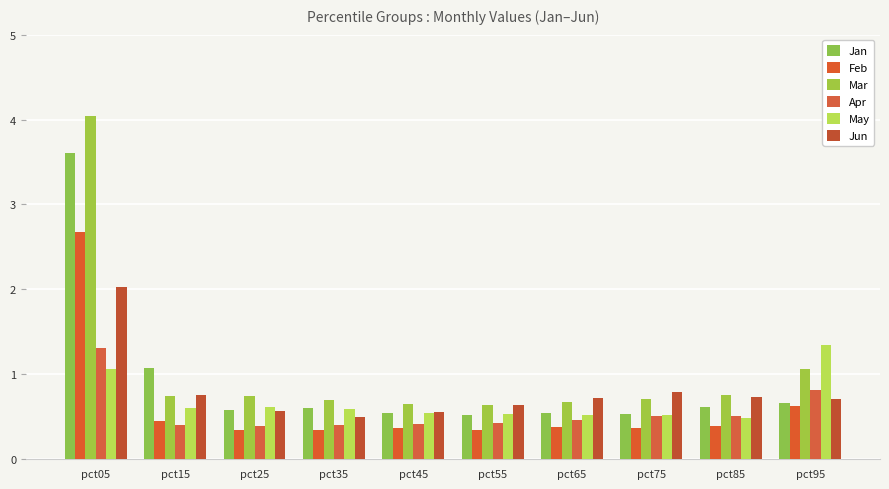

What is the average value of the Feb series?

0.6